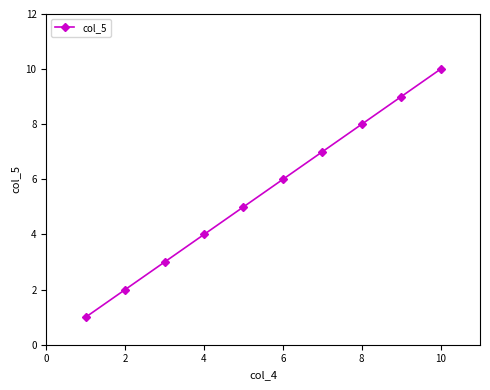

What is the difference between the maximum and minimum values?

9